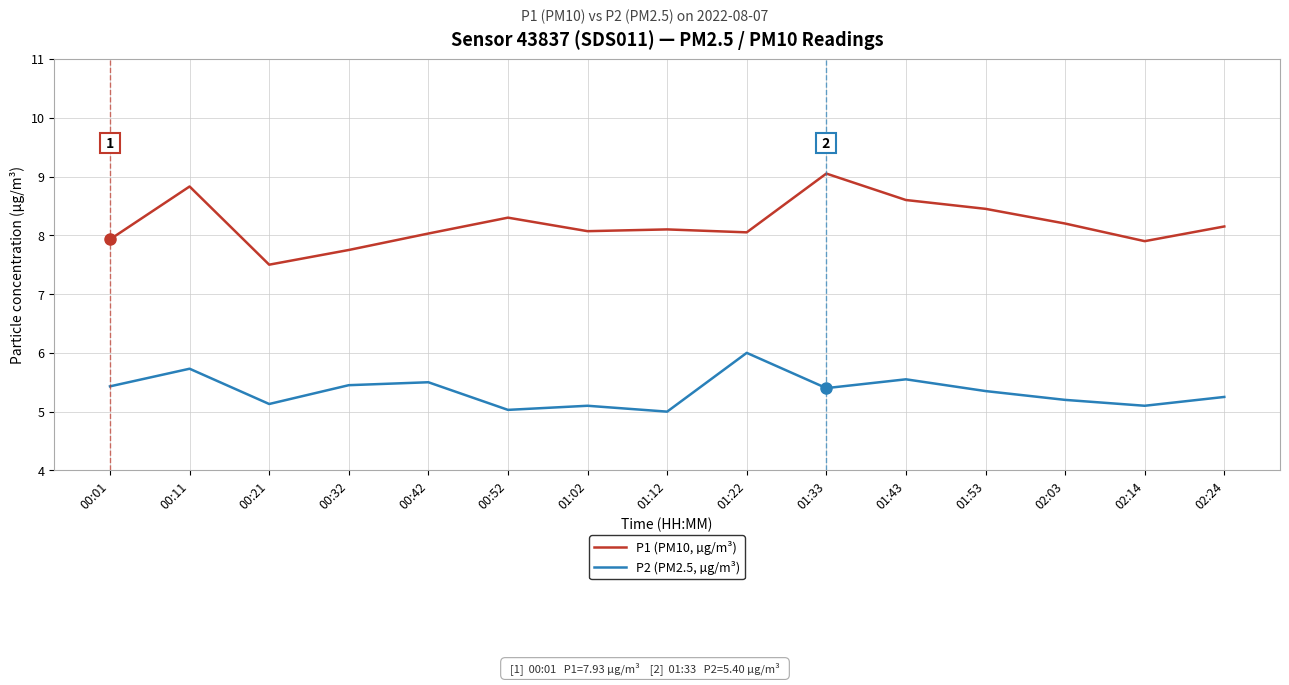

What is the total value across all series at 00:32?

13.2